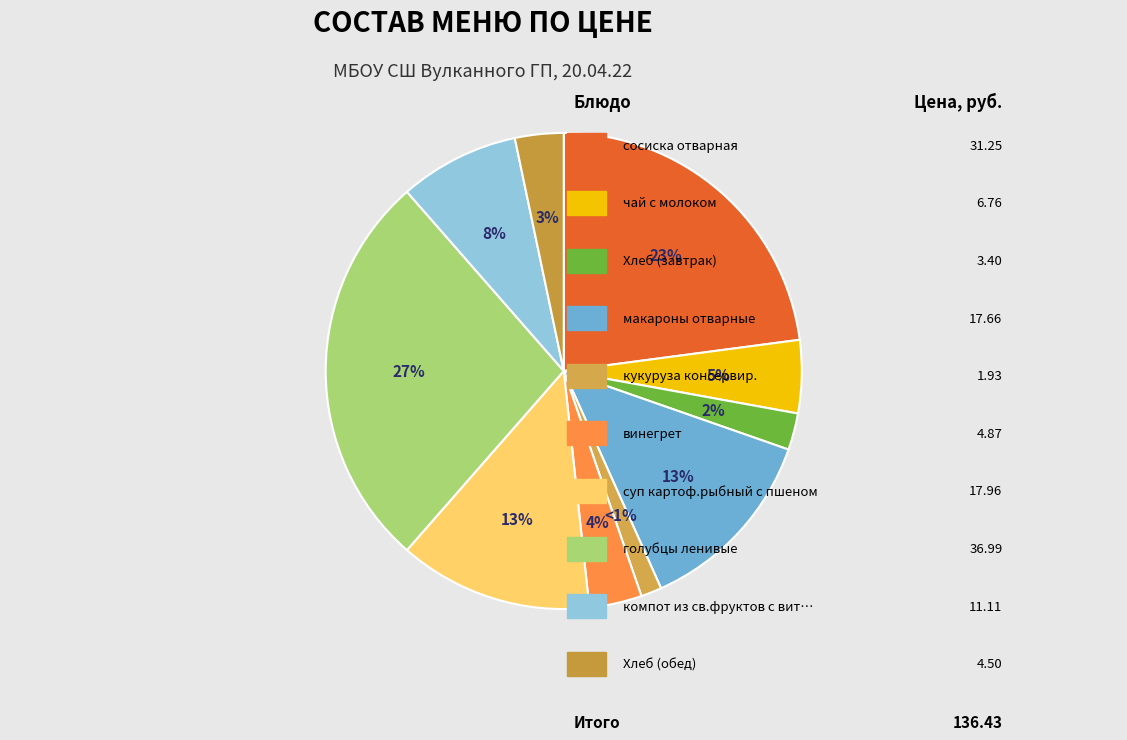

Count the number of slices in the pie.

10